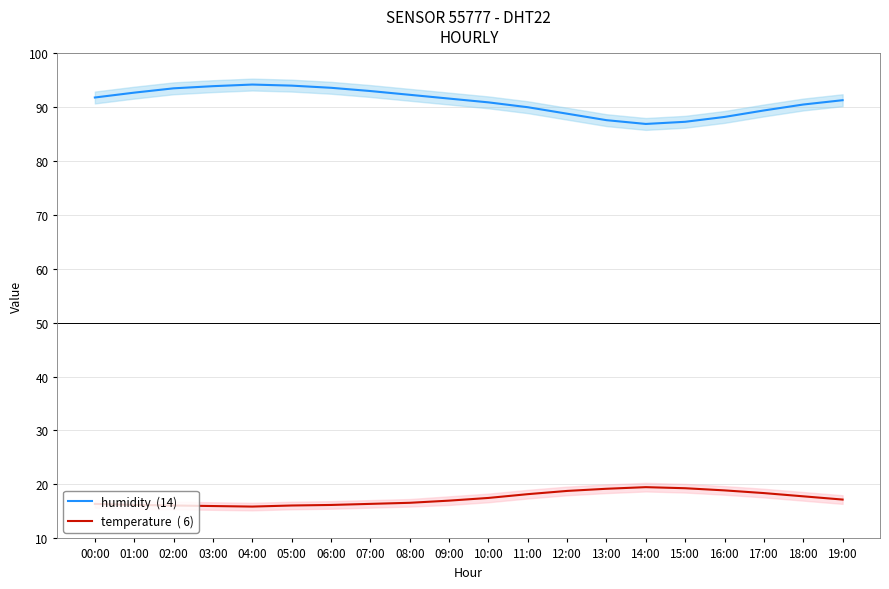

How many data points does each series have?

20